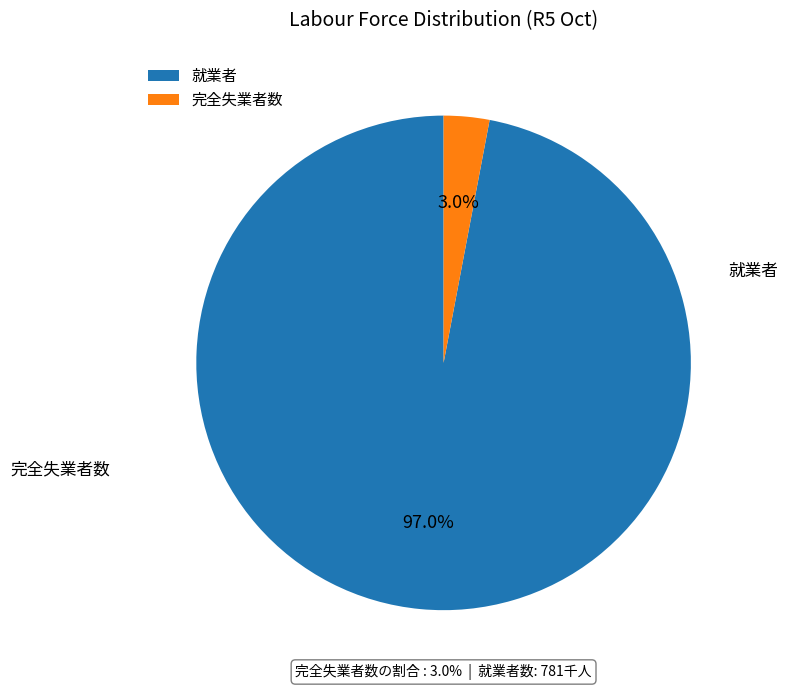

Which category accounts for the majority?

就業者